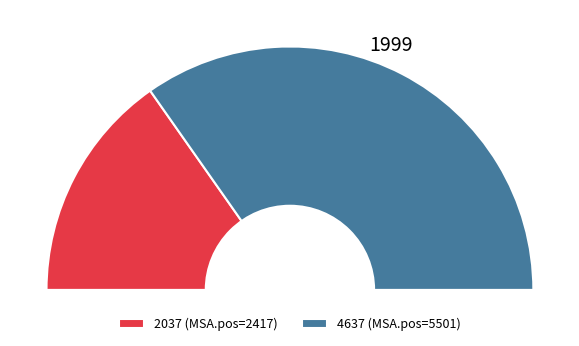

What percentage is the 4637 slice, to the nearest percent?

69%